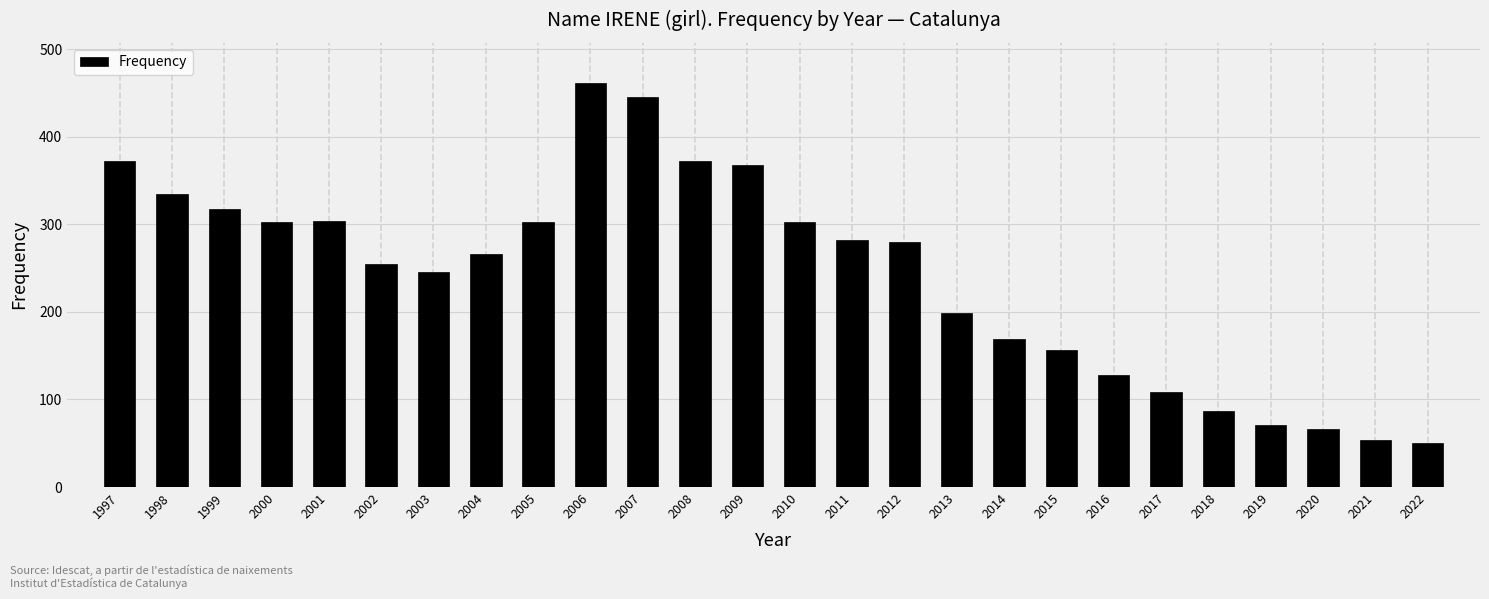

What is the sum of the values at 2000 and 2007?

747